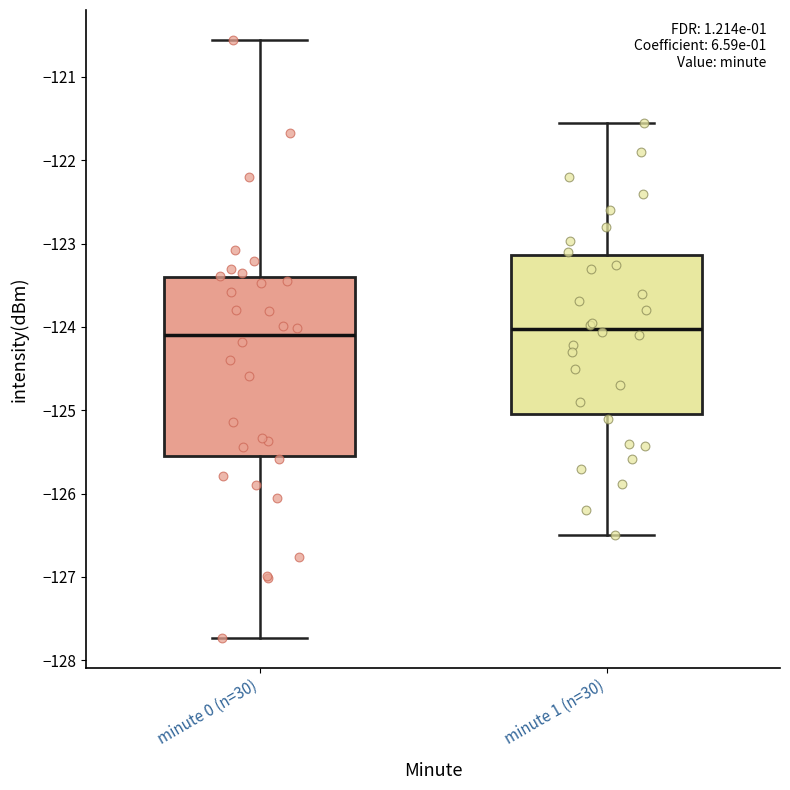

Reading left to right, read every box against the y-axis: the position of its median line, the range the box covers, and the ends of its whiskers. The values are not printed on the chart, so give them approximately, as read against the axis.

minute 0 (n=30): median -124.1, box -125.6 to -123.4, whiskers -127.7 to -120.6
minute 1 (n=30): median -124.0, box -125.0 to -123.1, whiskers -126.5 to -121.6